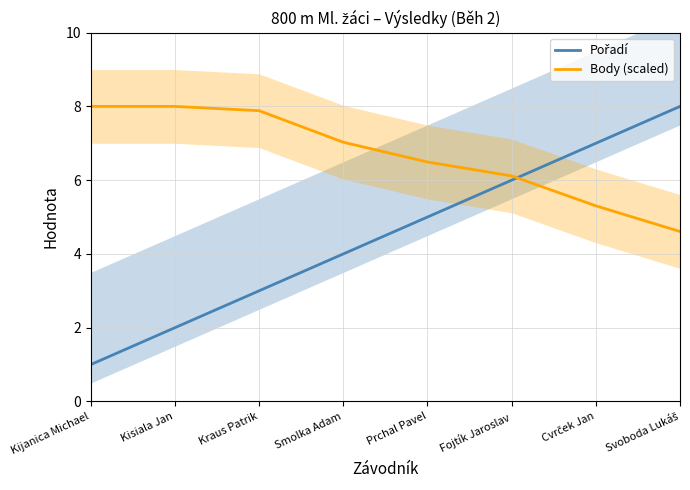

What is the average value of the Pořadí series?

4.5